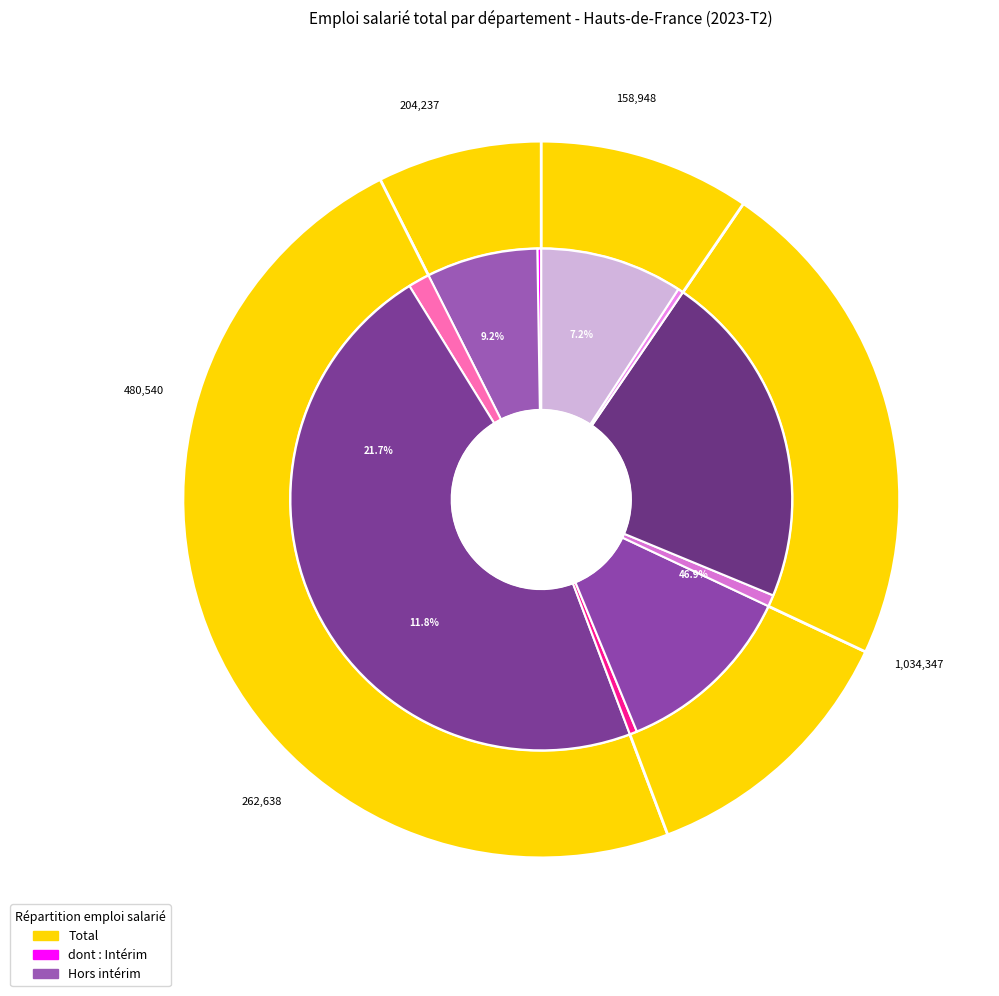

To the nearest percent, what portion does Somme represent?

10%